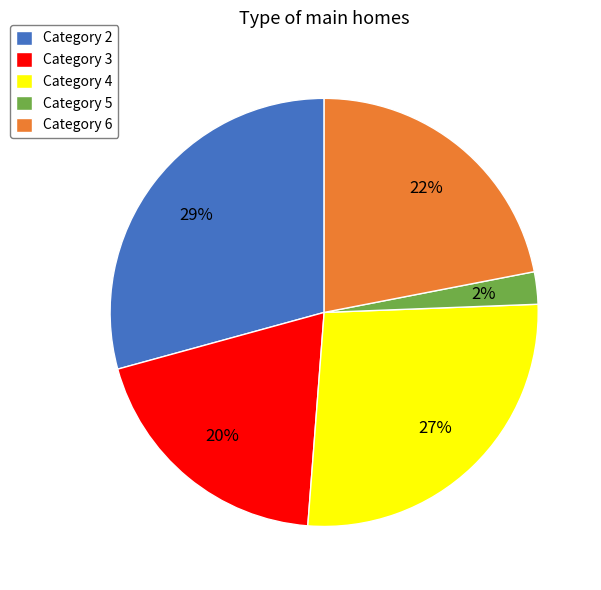

Does any single category account for the majority?

No